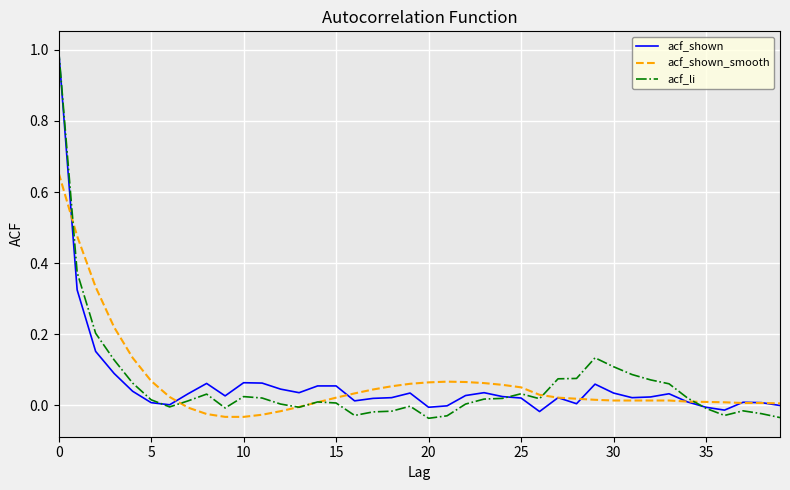

In acf_shown_smooth, how many points are higher than both neighbors (excluding endpoints)?

1